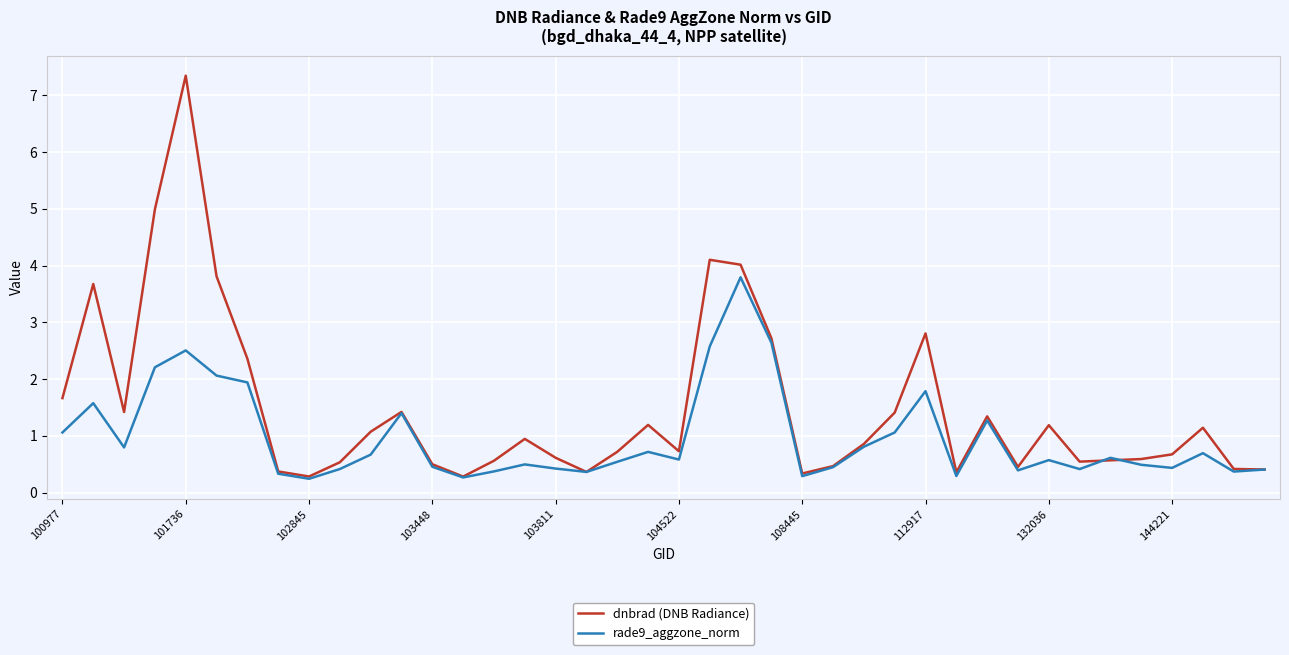

What is the minimum value for dnbrad (DNB Radiance)?

0.3